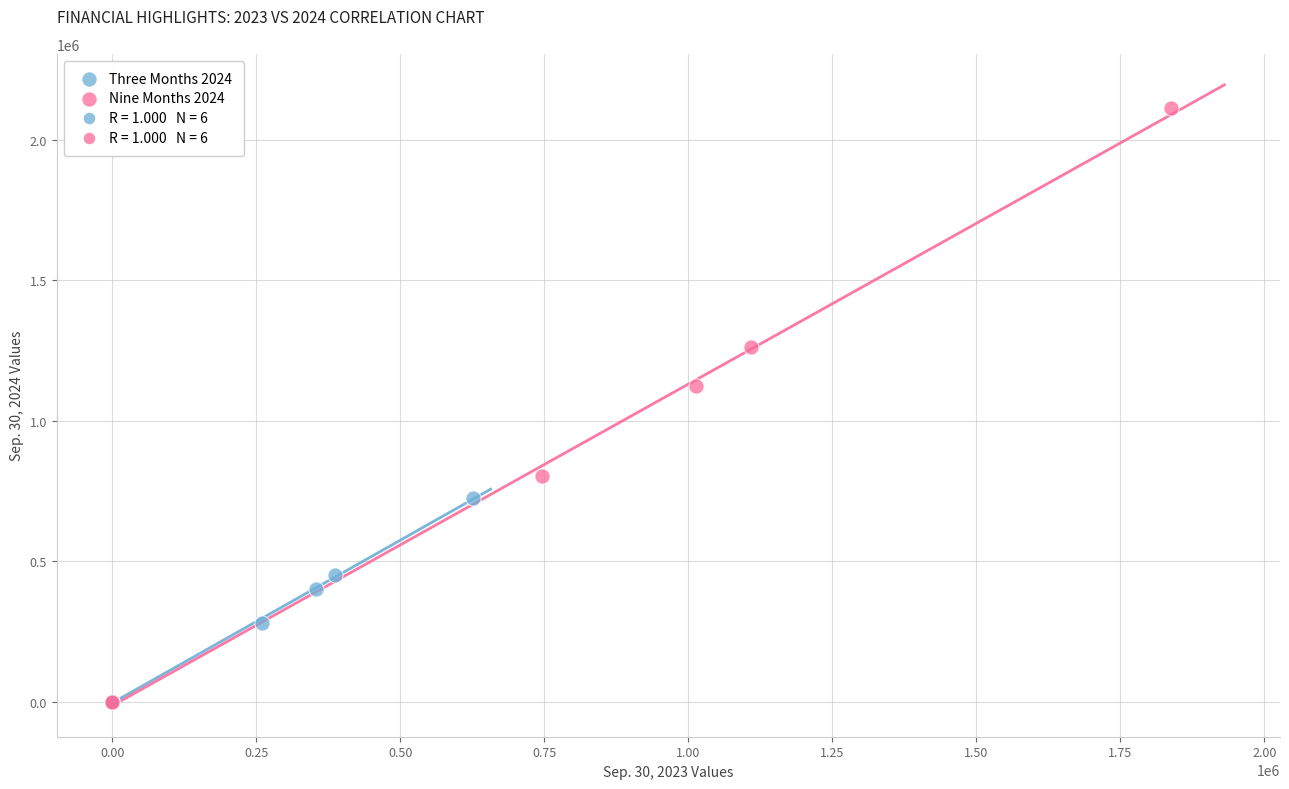

Which series reaches the maximum Y coordinate?

Nine Months 2024